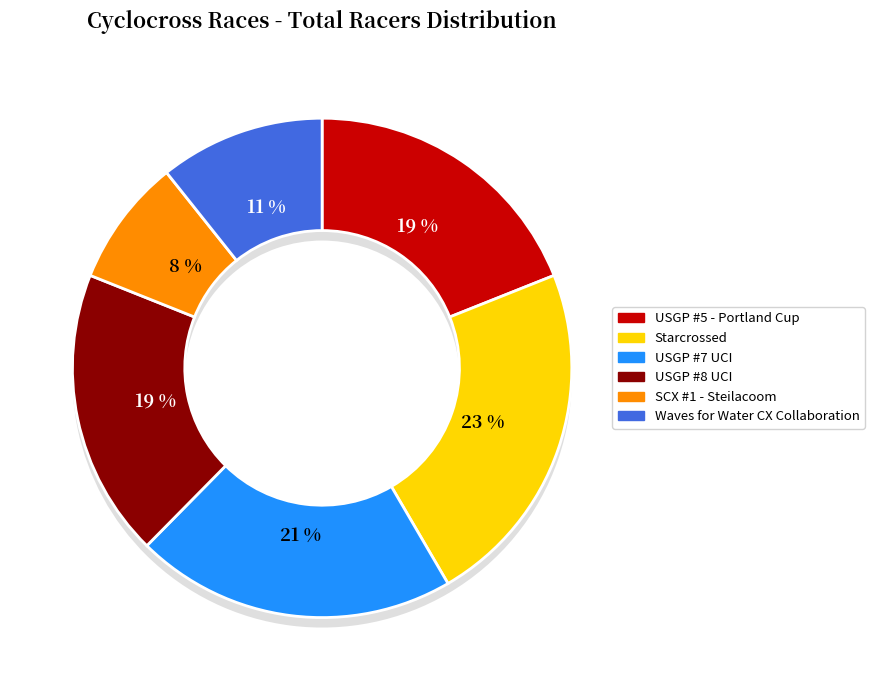

What percentage is NOT represented by USGP #5 - Portland Cup?

81.0%